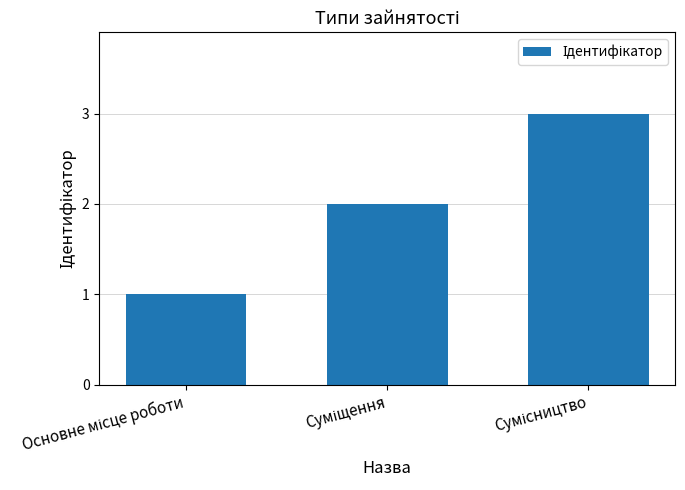

What is the value of the 3rd bar from the left?

3